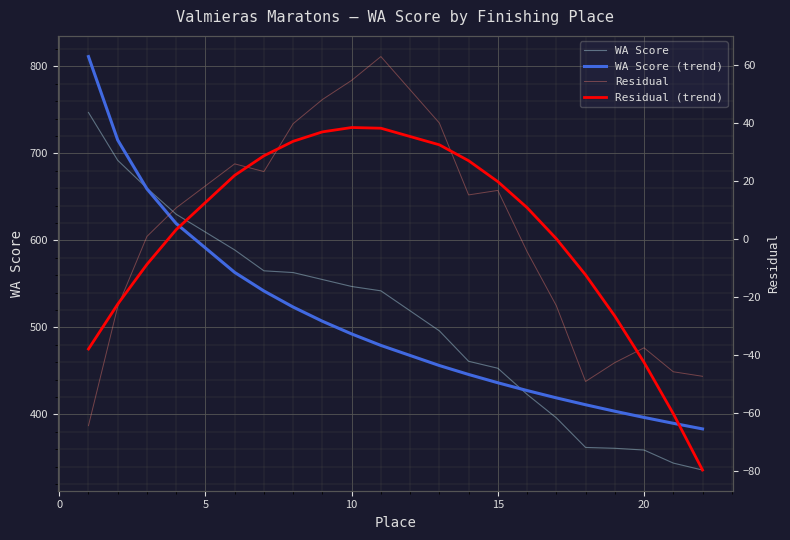

Rank the series by their maximum value, from lowest to highest.

Residual (trend), Residual, WA Score, WA Score (trend)